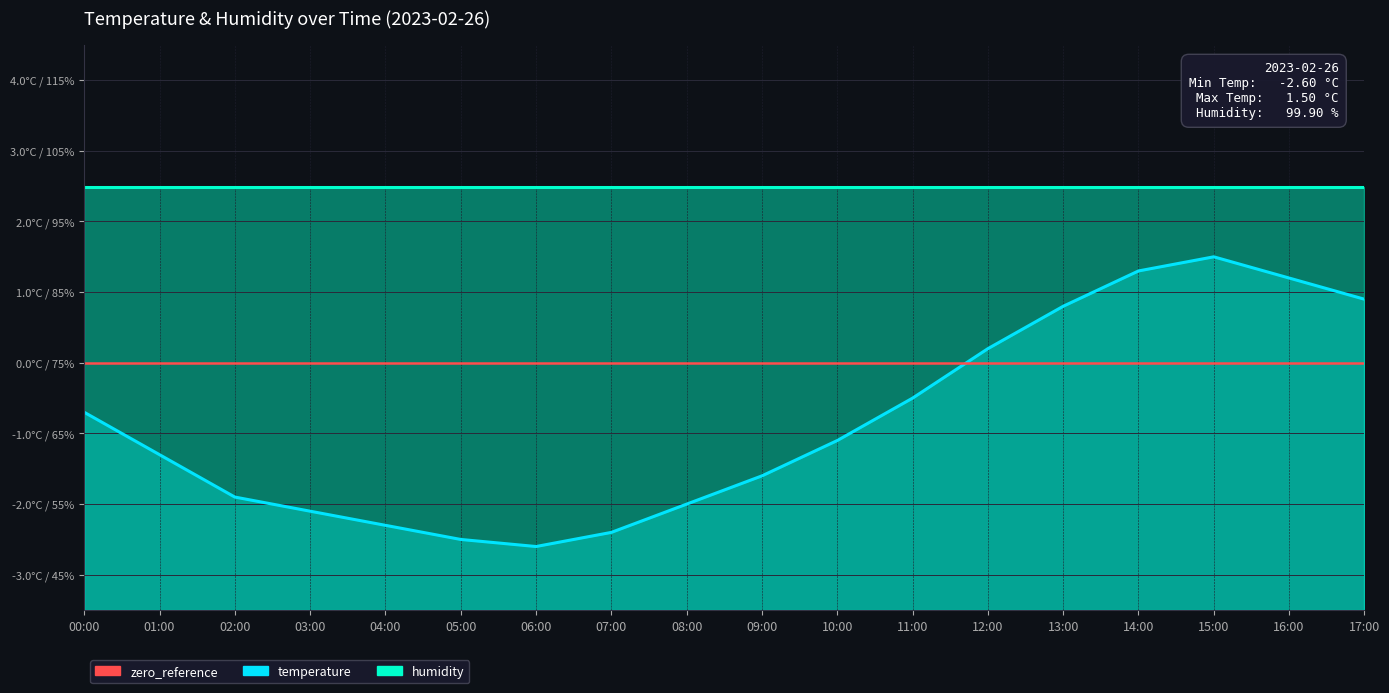

What is the value of the 17th point from the left?

1.2